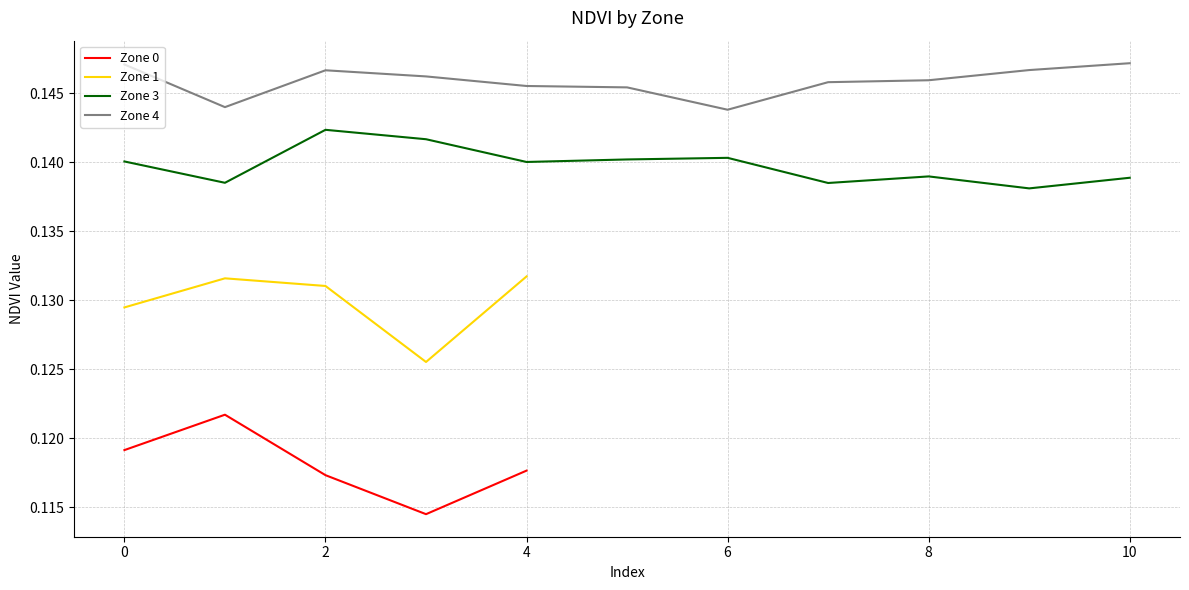

The value of NDVI Zone 3 at 3 is 0.1. True or false?

False